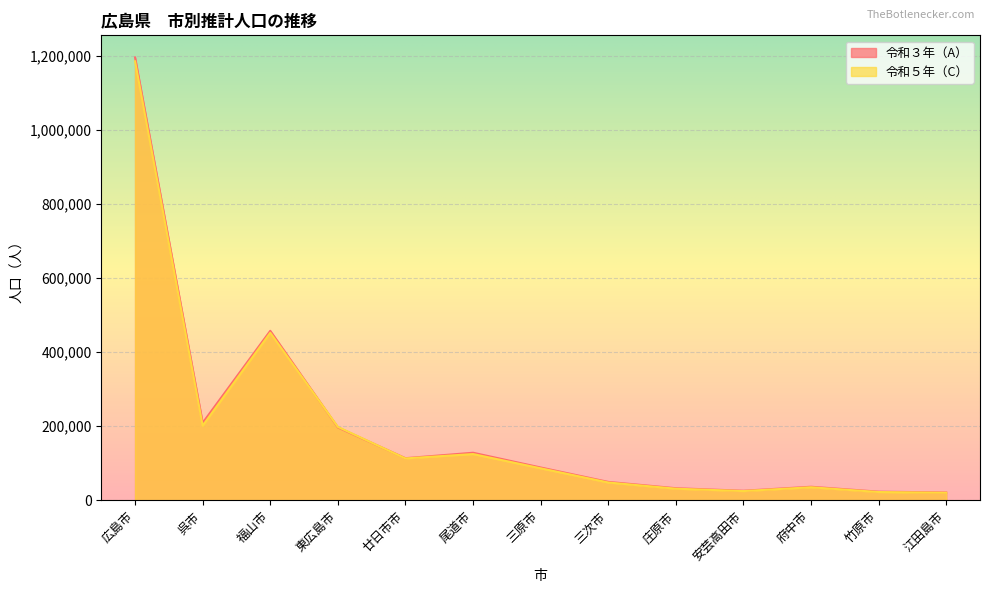

What is the label of the 10th point from the right?

東広島市